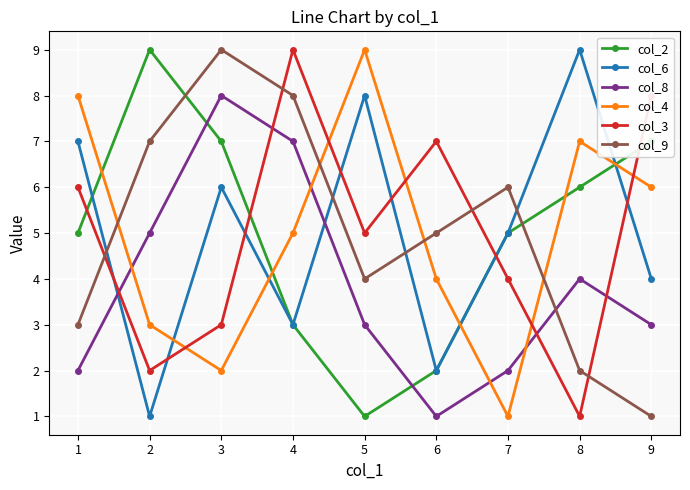

How many categories are shown in the chart?

9